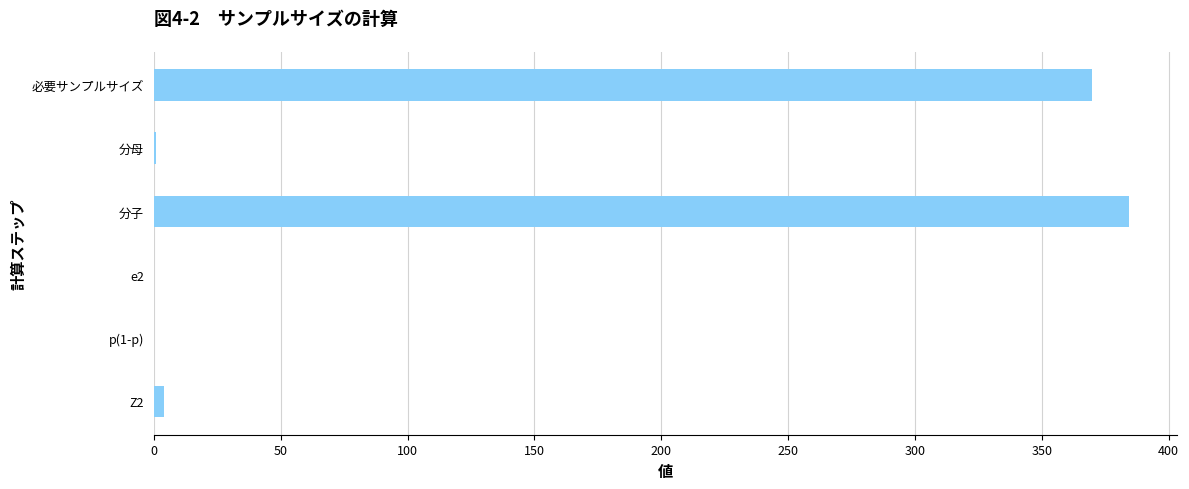

At which category does the chart reach its peak across all series?

分子